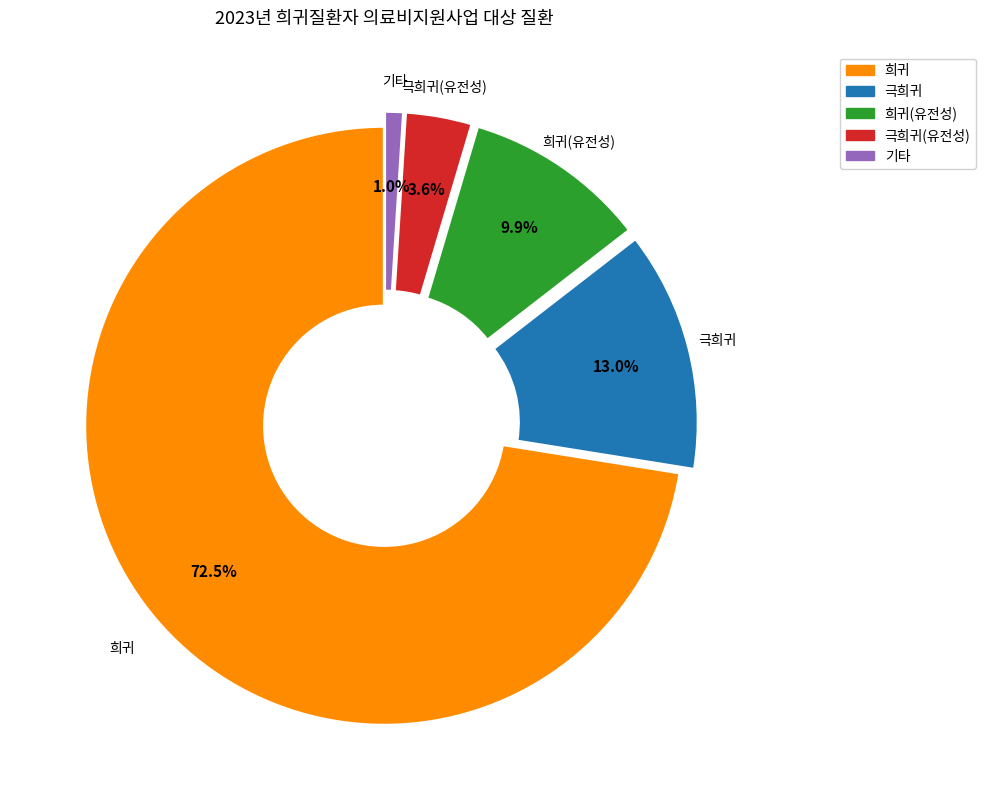

Is there any slice that represents more than half of the pie?

Yes